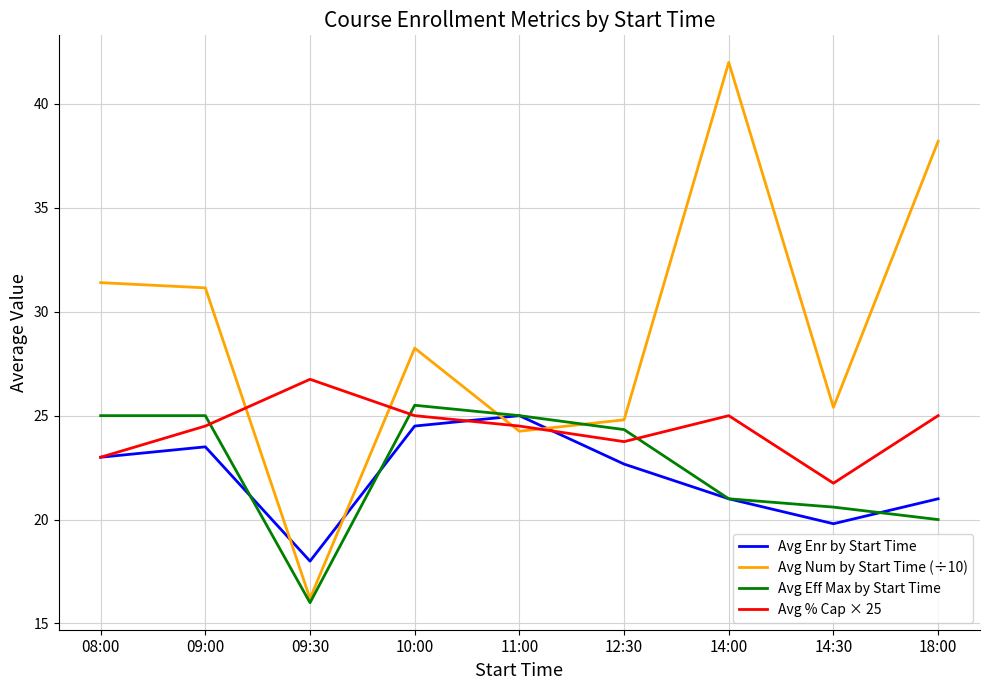

Is the value of Avg Num by Start Time (÷10) at 10:00 greater than the value of Avg Enr by Start Time at 14:30?

Yes